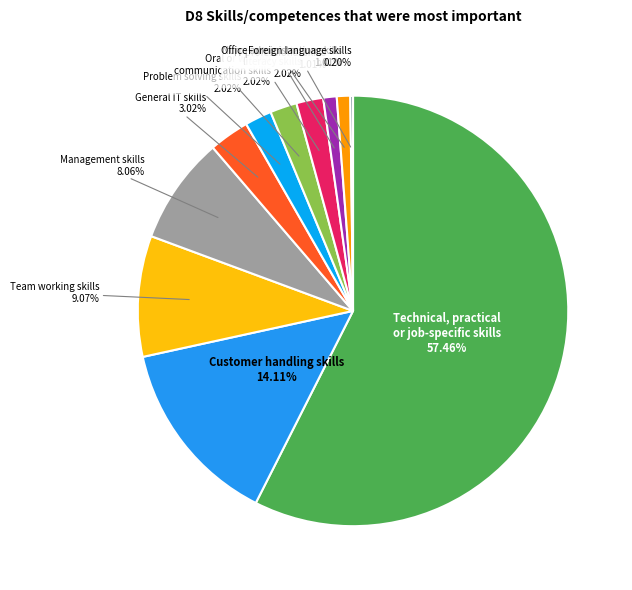

To the nearest percent, what is the difference between the Customer handling skills and Numeracy and/or literacy skills slice percentages?

12%